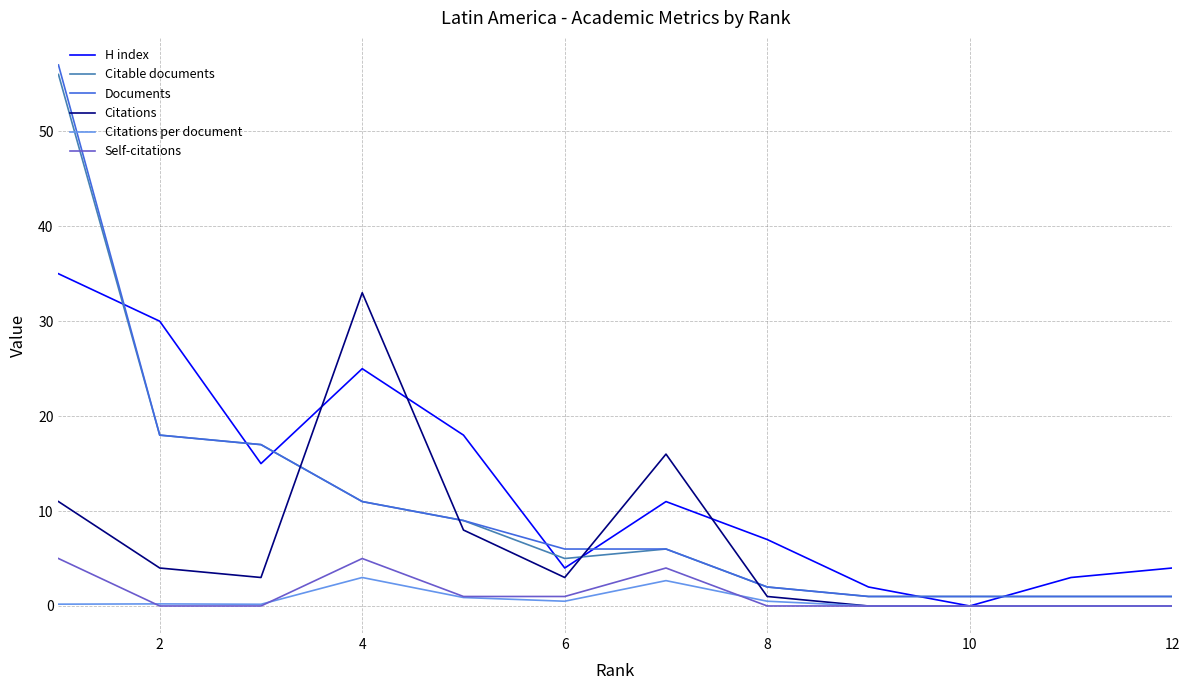

At 2, list the series in order from largest to smallest.

H index, Citable documents, Documents, Citations, Citations per document, Self-citations